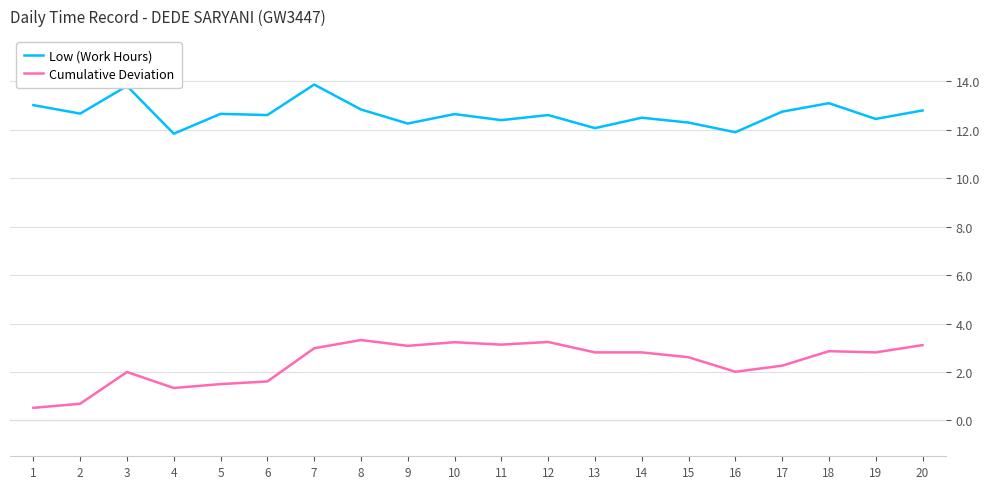

What is the spread (max minus min) of values at 10?

9.4